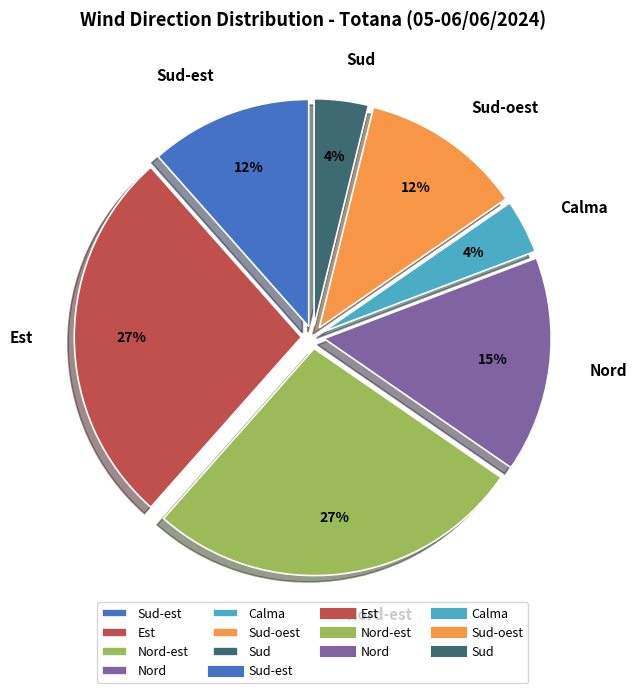

Which has a higher value, Est or Nord?

Est